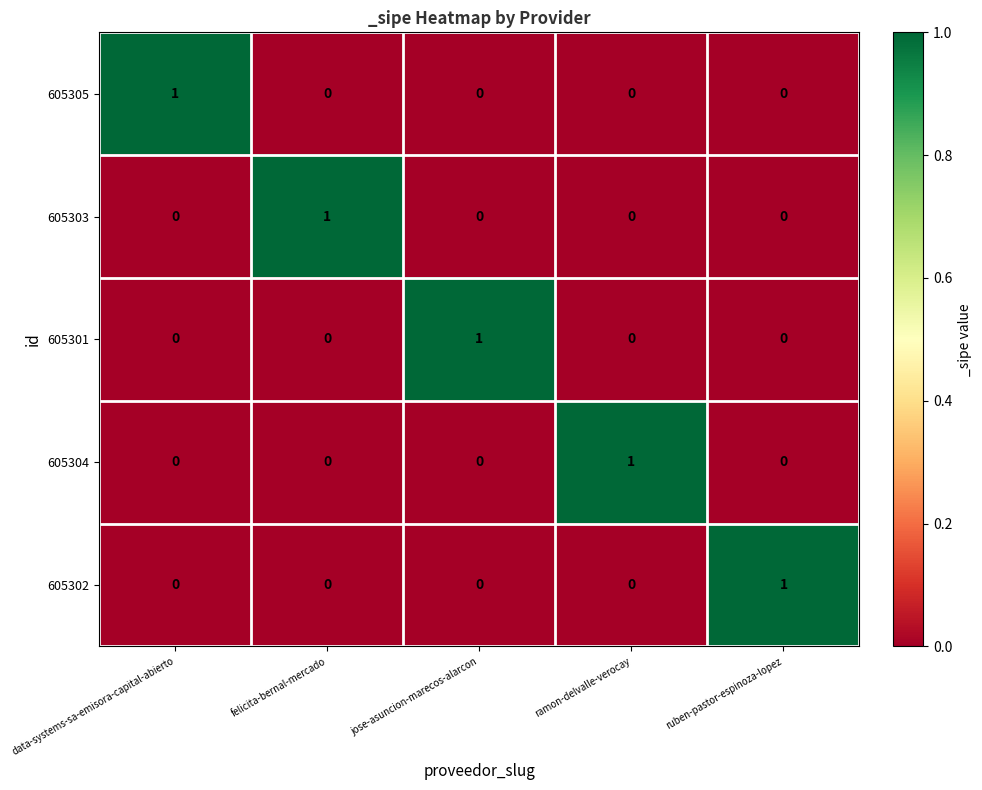

At how many categories does at least one series exceed 0?

5